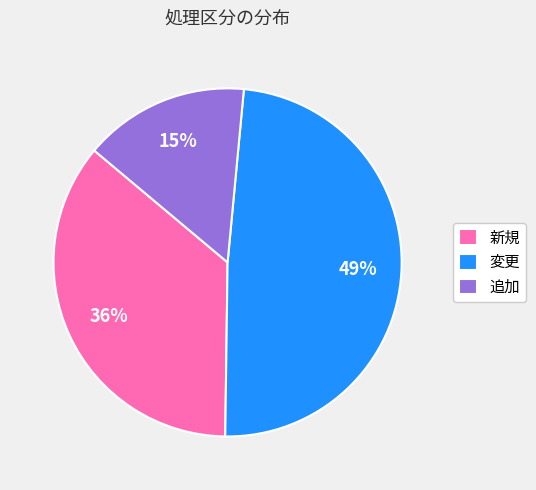

How many slices are in this pie chart?

3